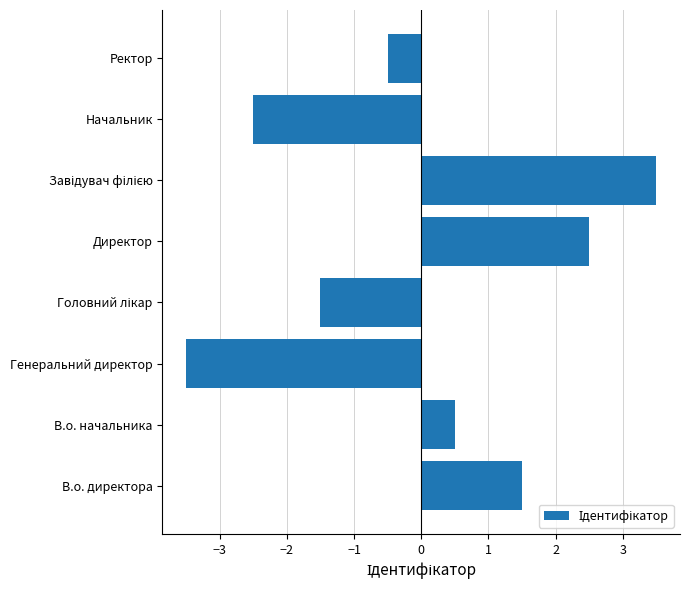

Does the chart contain any negative values?

Yes